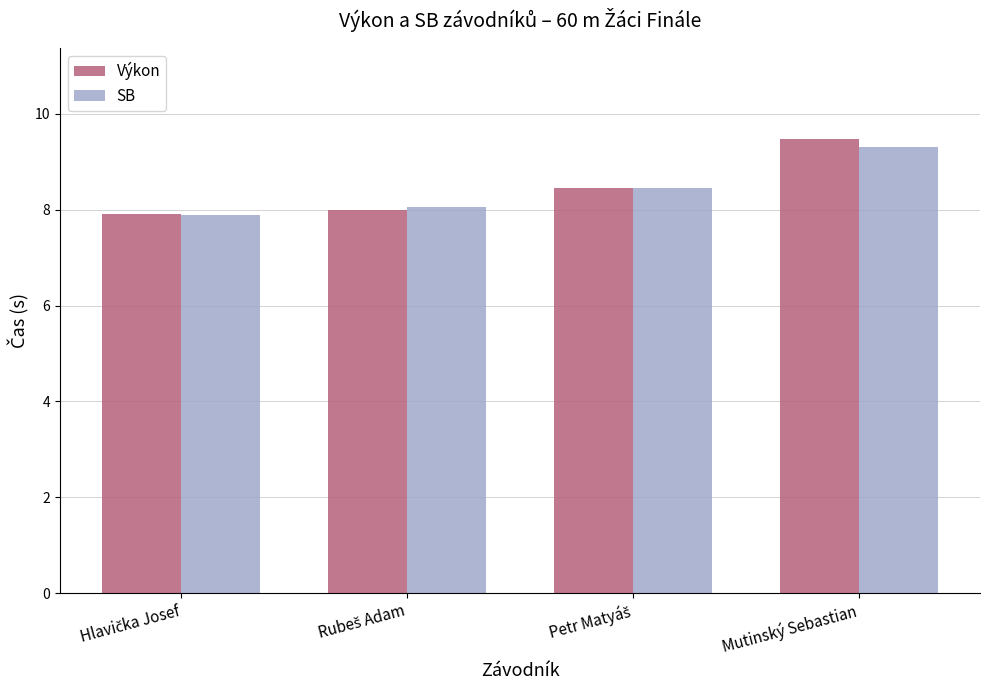

What is the minimum value shown in the chart?

7.9